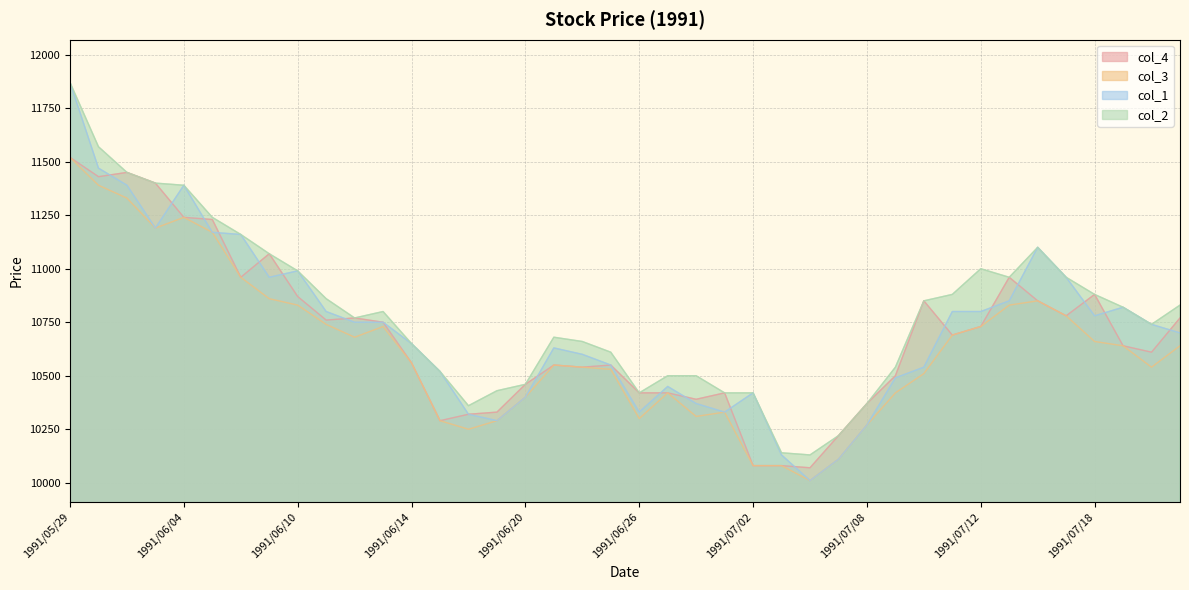

True or false: col_1 and col_2 intersect in this chart.

False